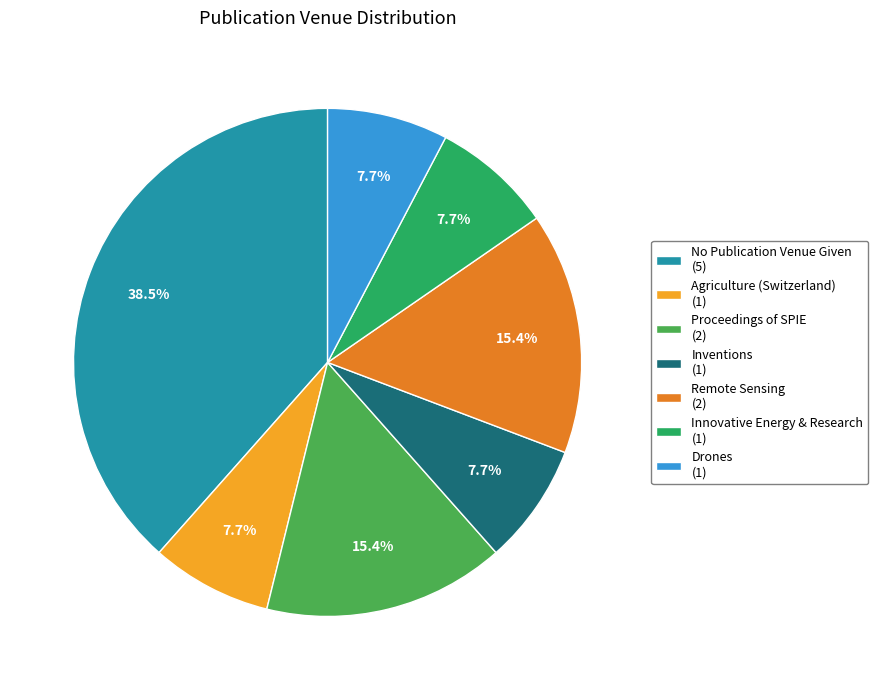

Which slice is the largest?

No Publication Venue Given